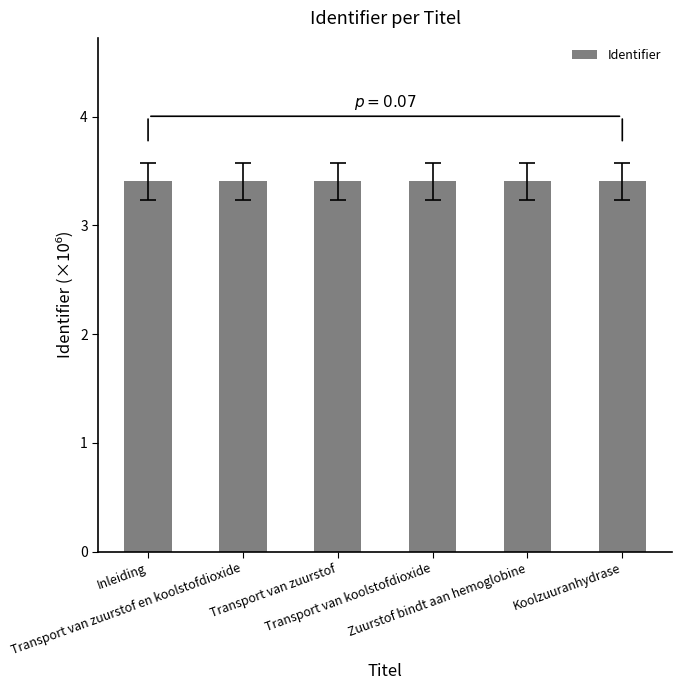

What is the smallest value displayed?

3.4